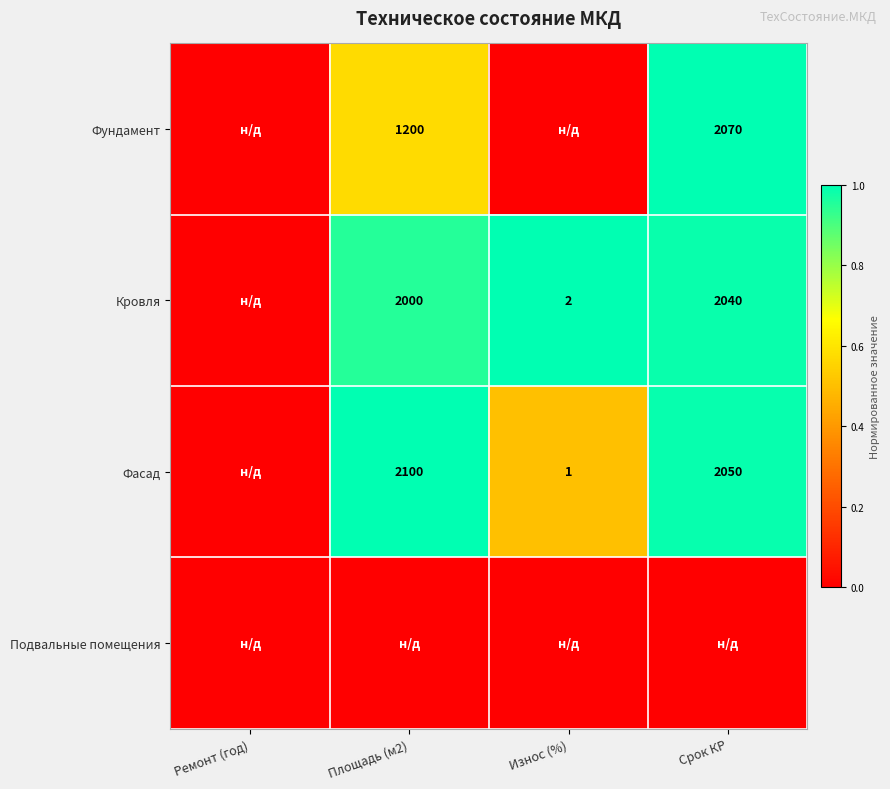

The value of Фасад at Площадь (м2) is 2934. True or false?

False